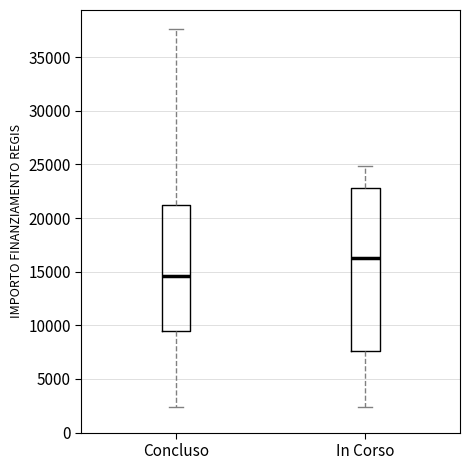

Where does the upper whisker of the box for Concluso end on the y-axis? The values are not printed on the chart, so give them approximately, as read against the axis.

37500